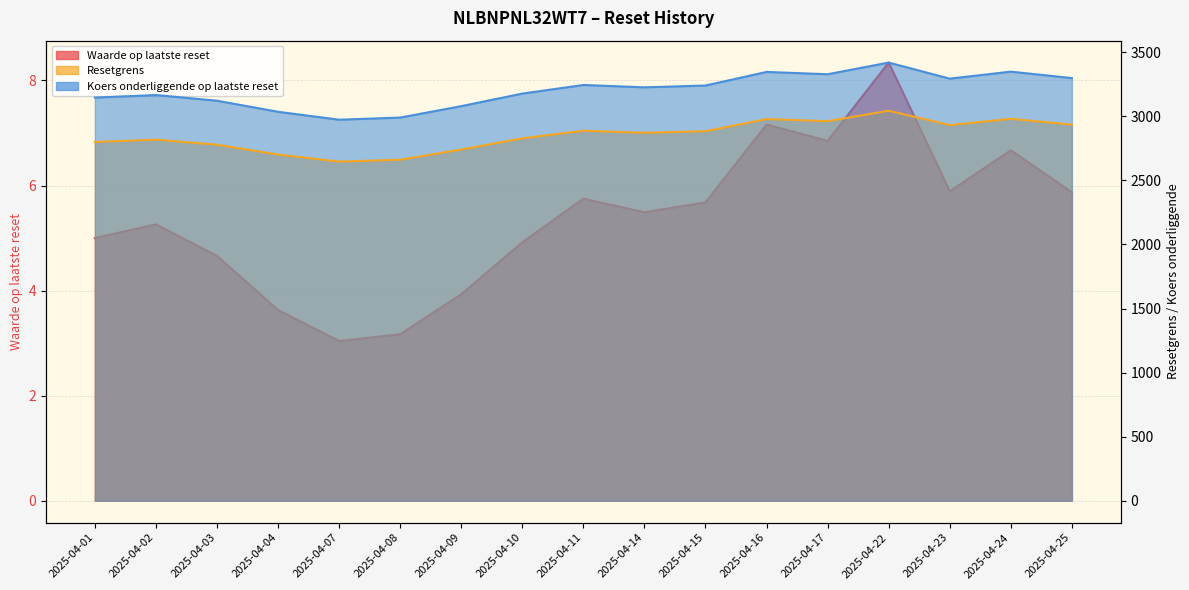

Which series changed the most between 2025-04-07 and 2025-04-11?

Koers onderliggende op laatste reset